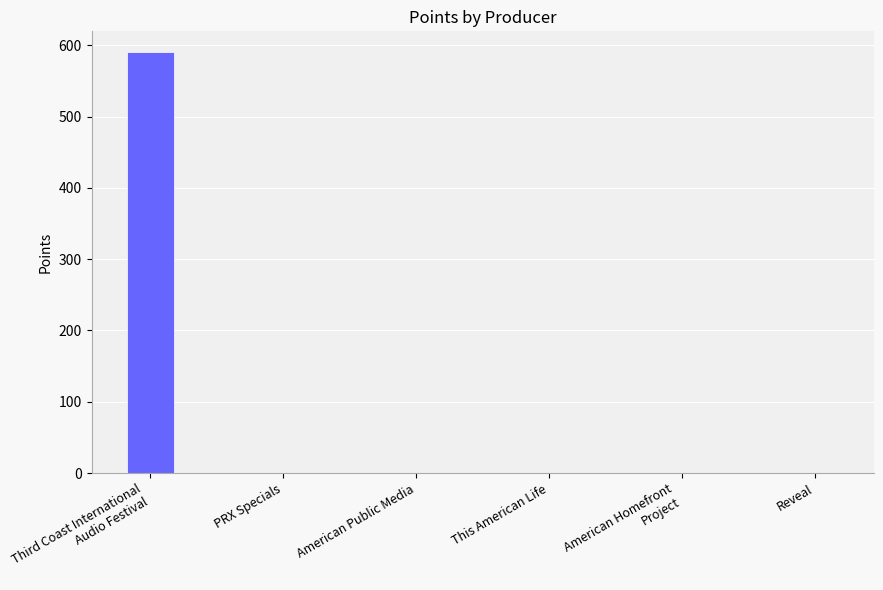

Which category has the highest value across all series?

Third Coast International
Audio Festival